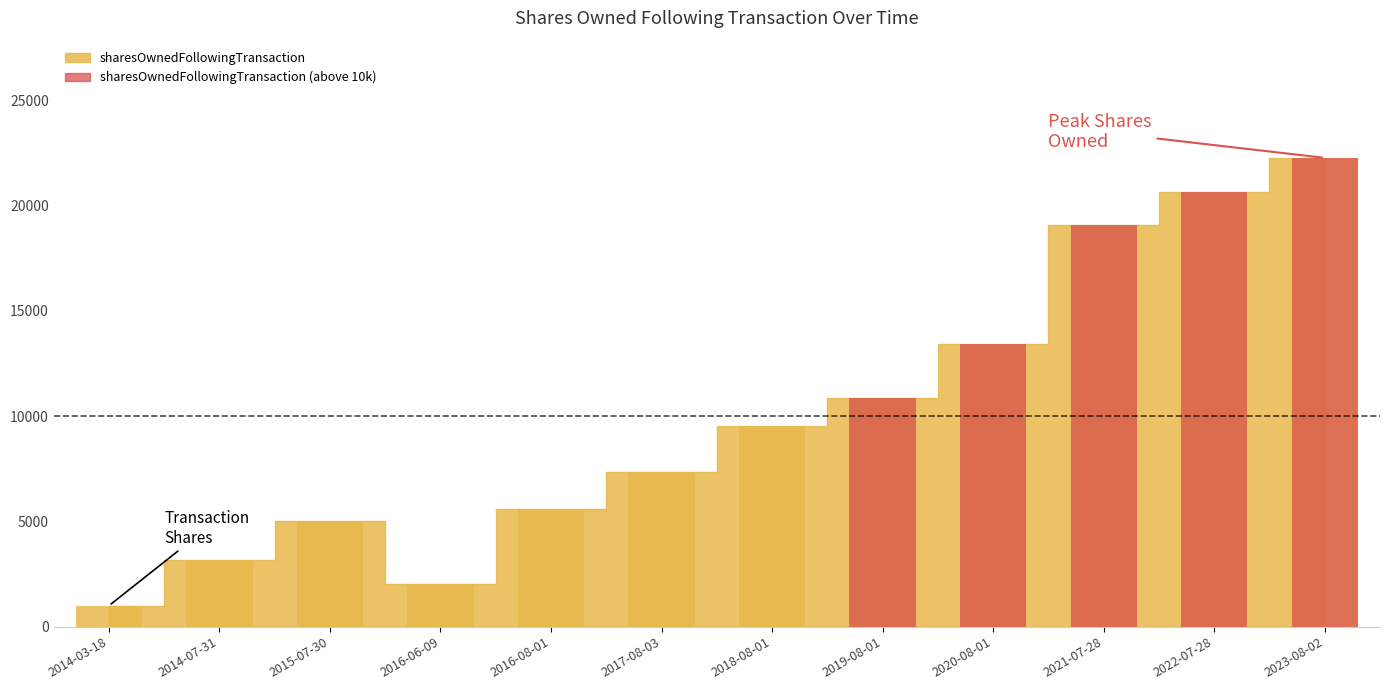

Are the bars horizontal?

No